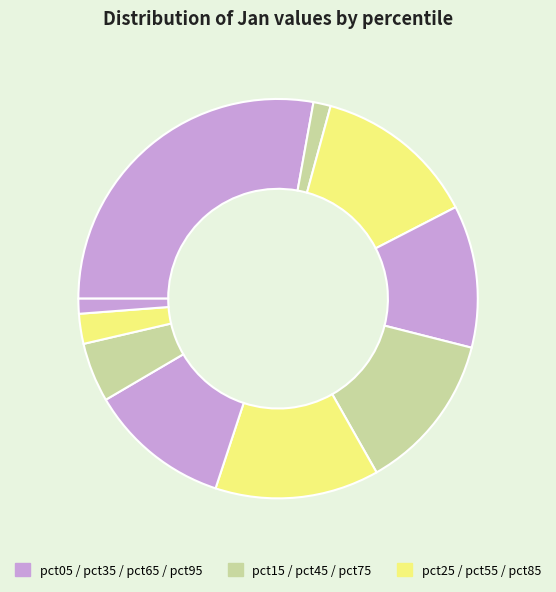

Which slice is the smallest?

pct95